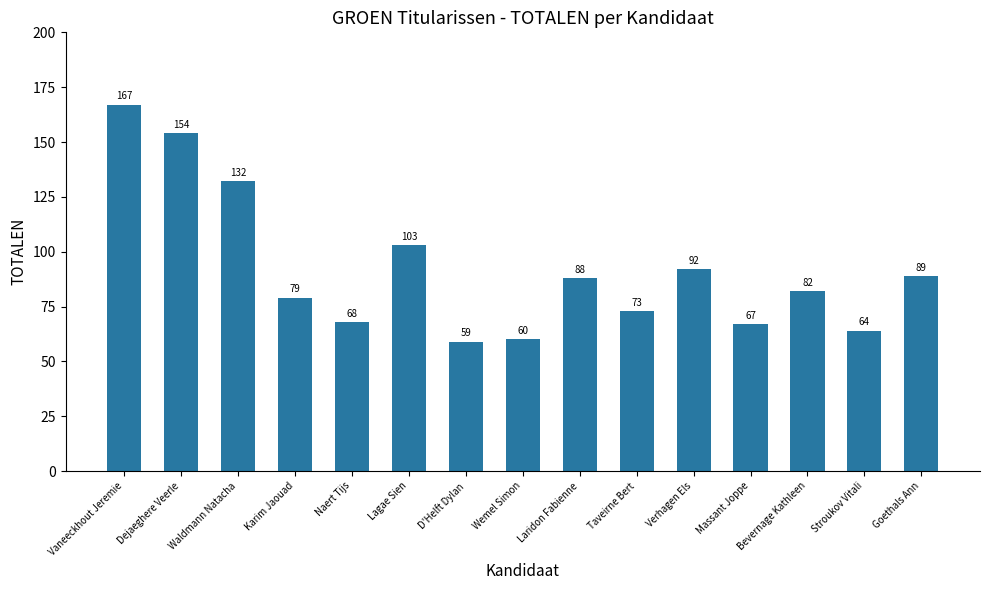

What is the label of the 8th bar from the right?

Wemel Simon